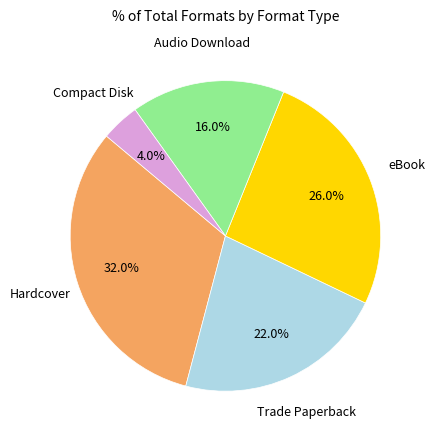

Is there a majority slice in this chart?

No